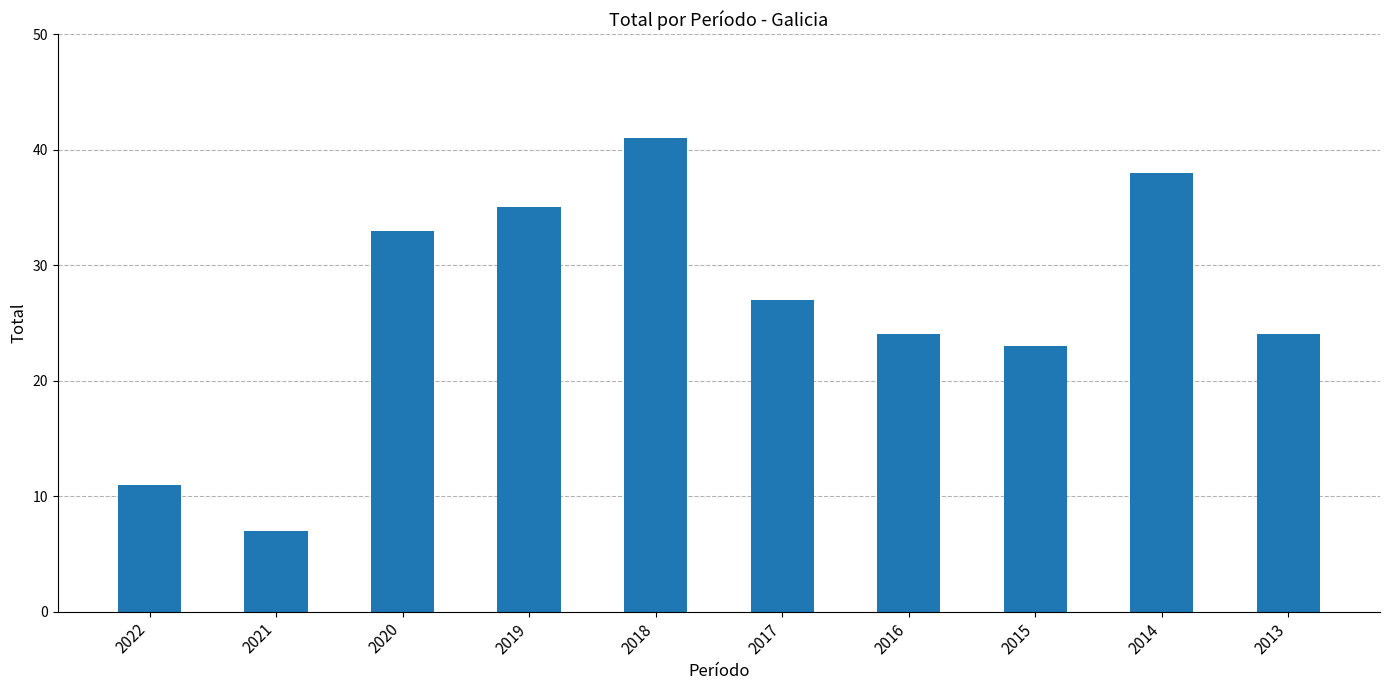

The value at 2018 is 41. True or false?

True